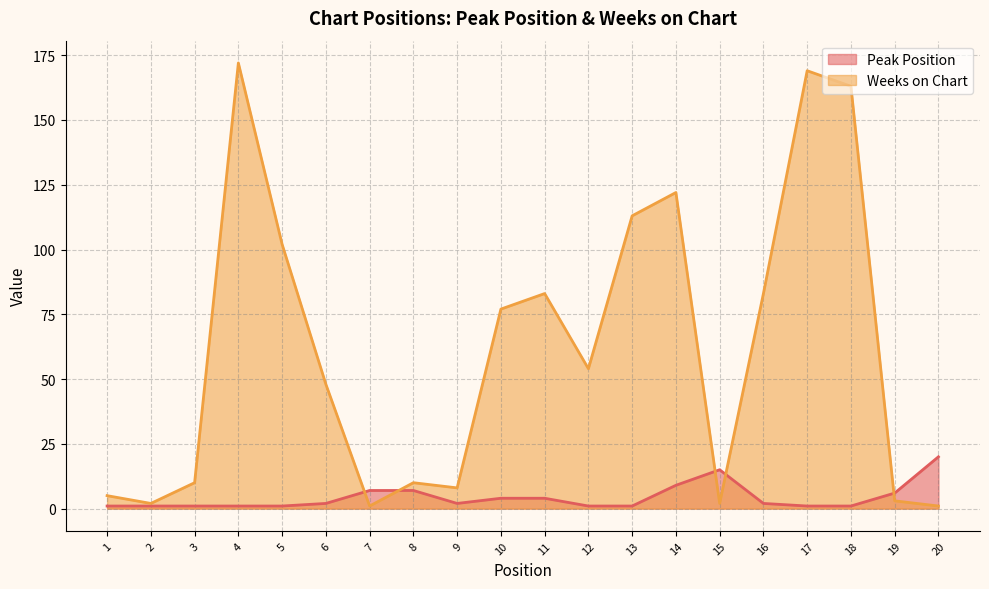

What are all the series names shown in the legend?

Peak Position, Weeks on Chart